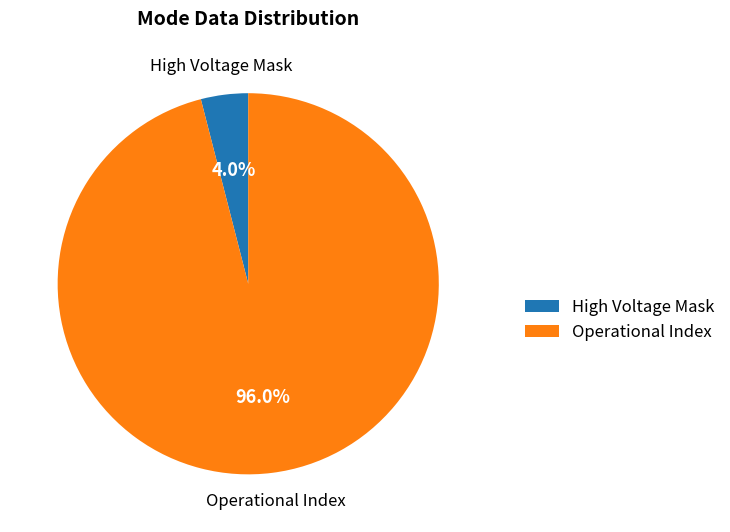

Does High Voltage Mask represent more than half of the total?

No